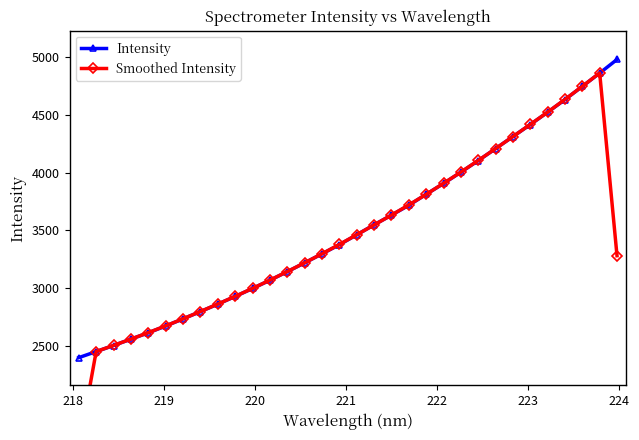

What is the value of the Intensity point at the 2nd from the left?

2450.6